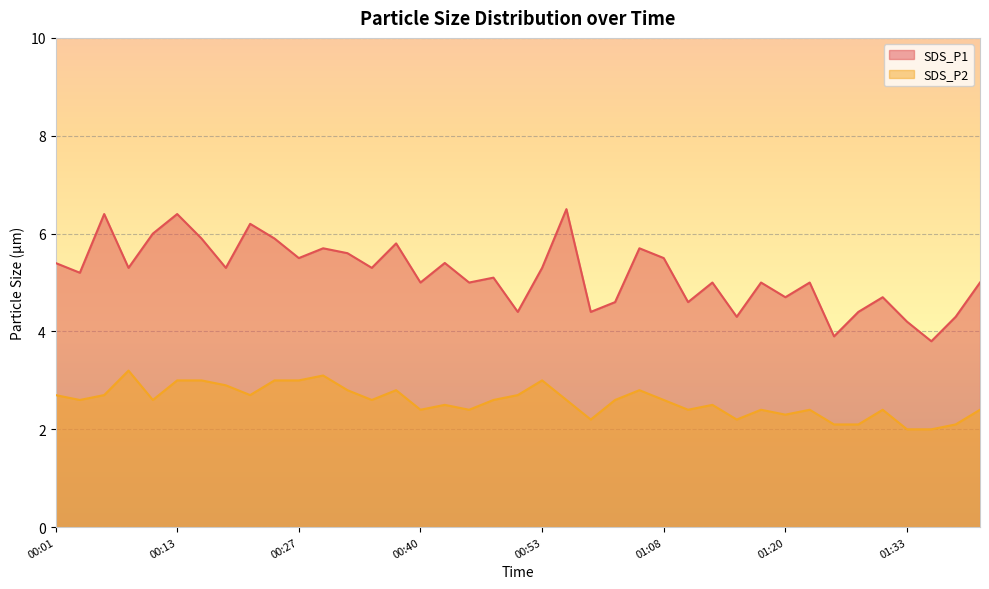

The SDS_P2 series shows 2.4 at 01:18. True or false?

True